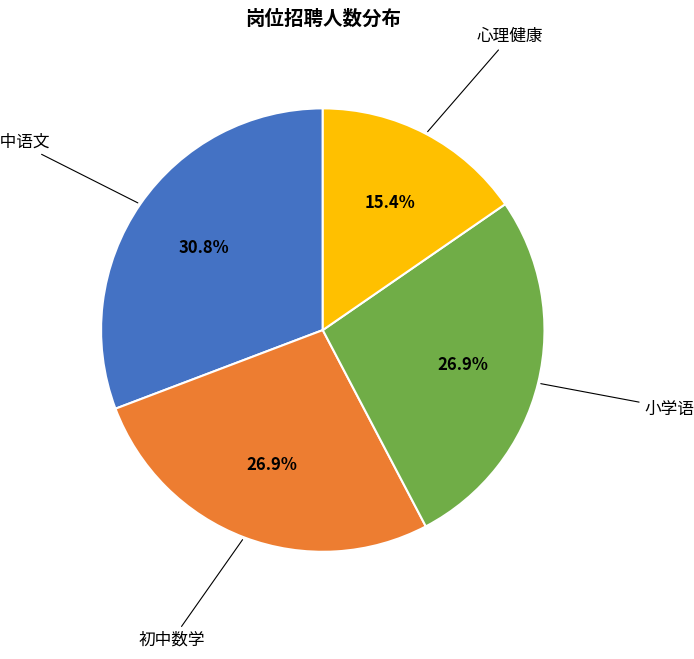

Count the number of slices in the pie.

4